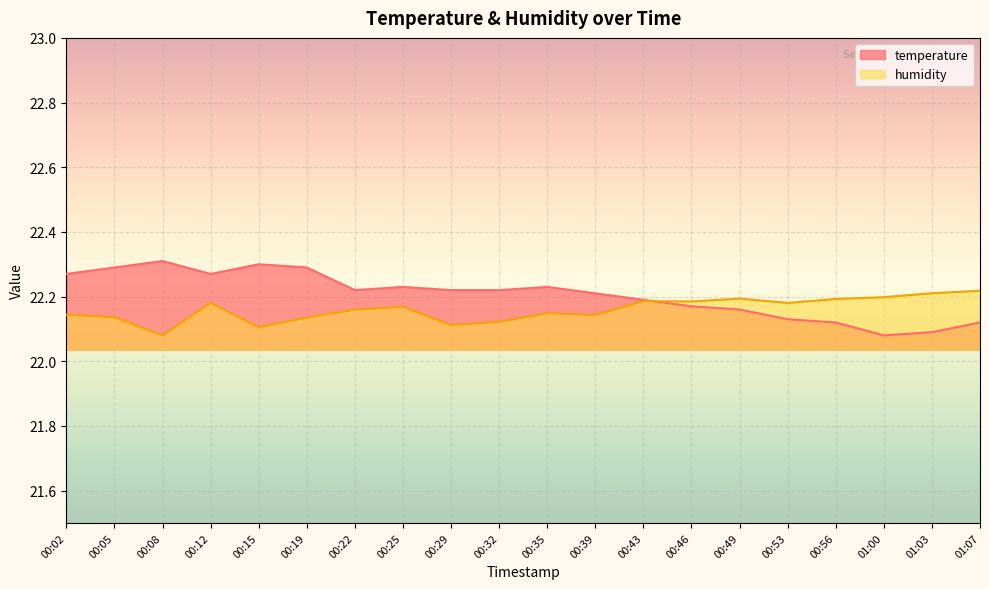

Where is the first local maximum for humidity?

00:12